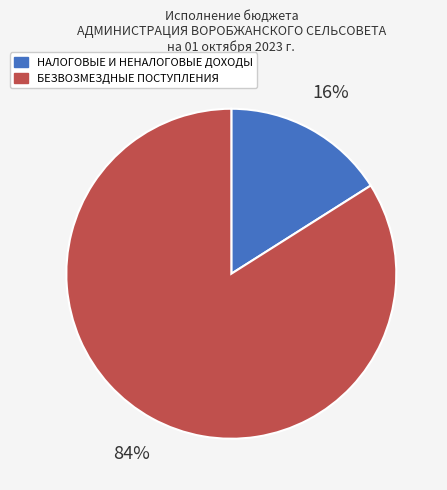

Is the sum of НАЛОГОВЫЕ И НЕНАЛОГОВЫЕ ДОХОДЫ and БЕЗВОЗМЕЗДНЫЕ ПОСТУПЛЕНИЯ greater than half?

Yes